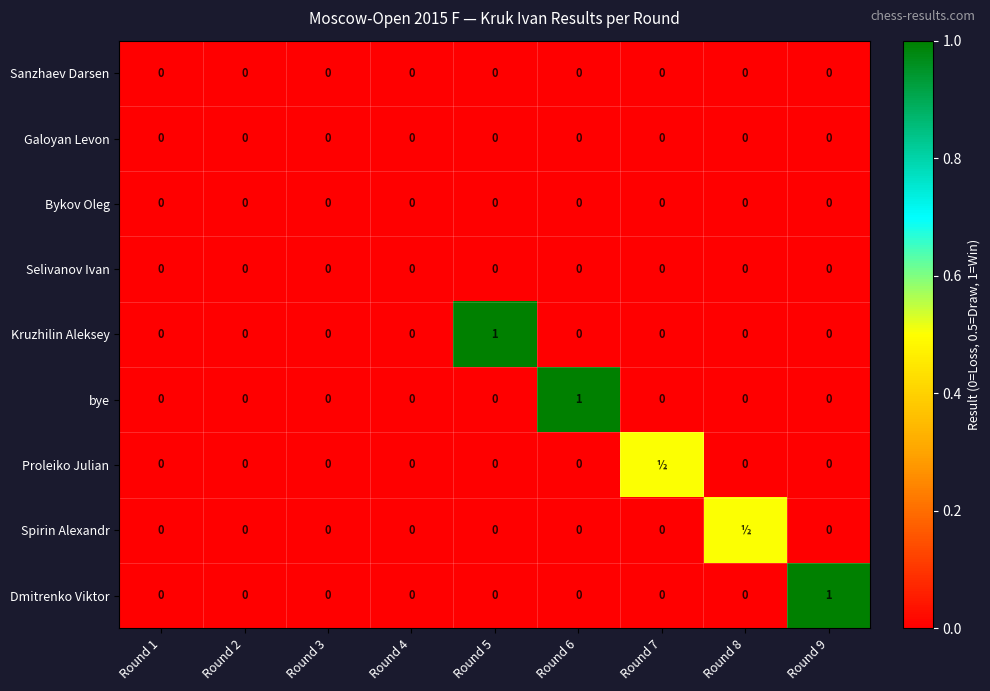

Is it true that Dmitrenko Viktor equals -0.5 at Round 1?

False